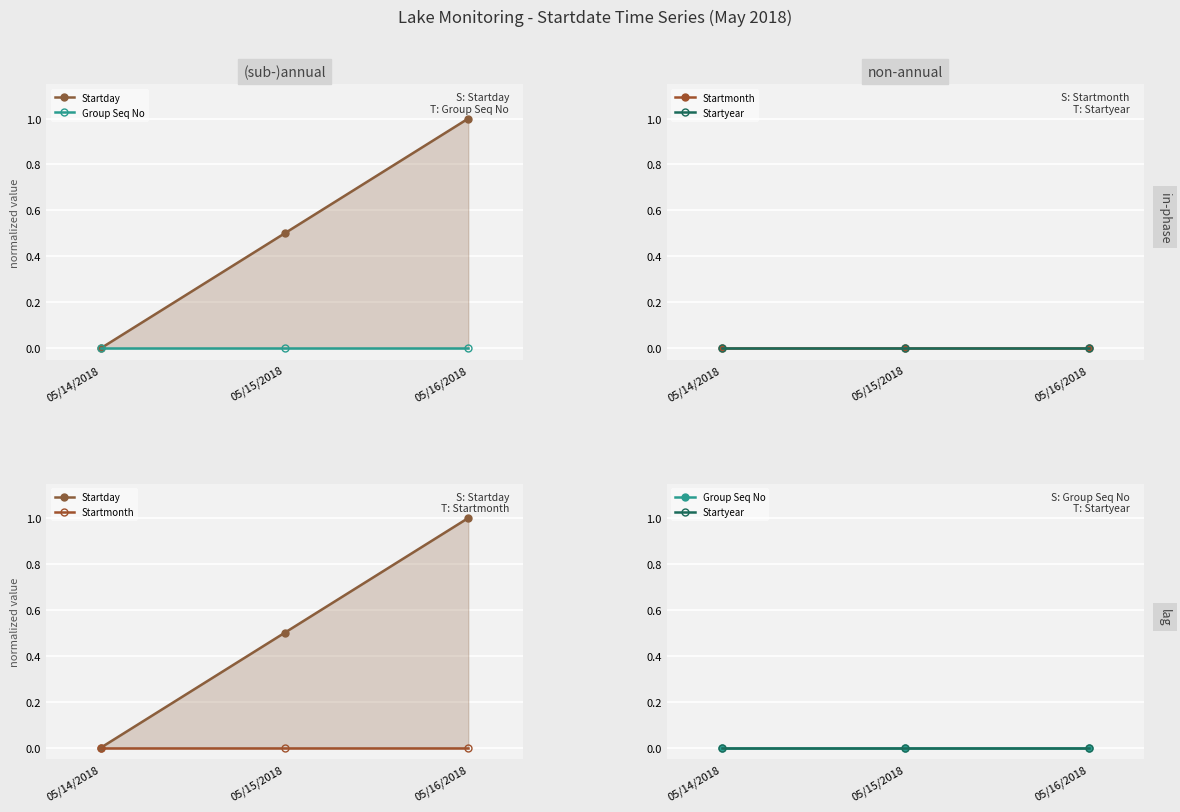

Is the value of Startyear at 05/14/2018 greater than the value of Startmonth at 05/16/2018?

No